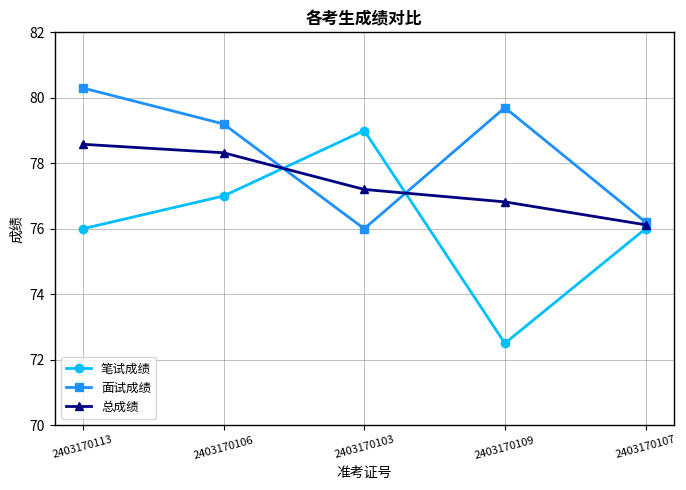

What is the difference between the highest and lowest values at 2403170109?

7.2